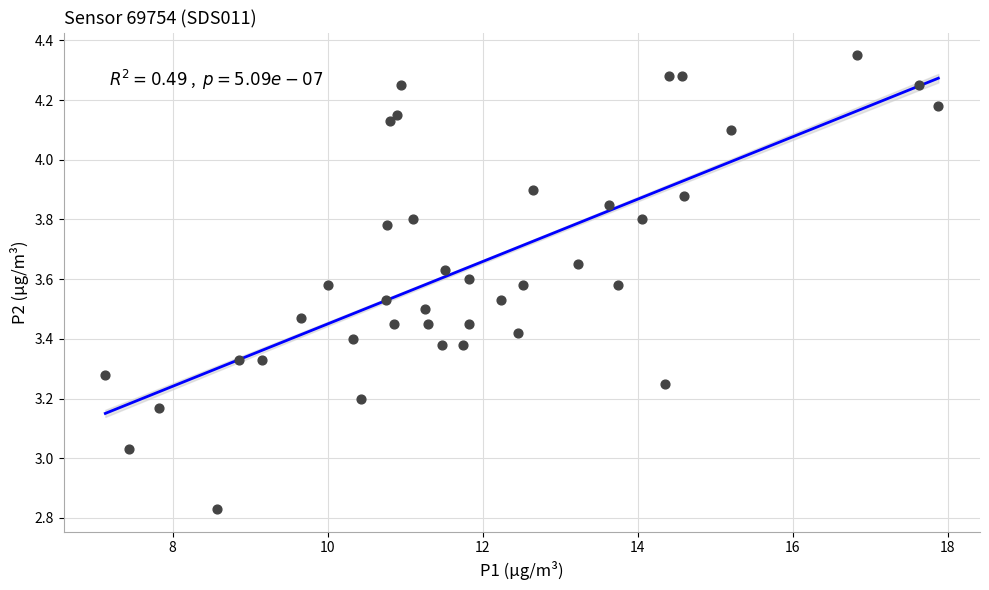

What is the range of Y values (max minus min)?

1.5